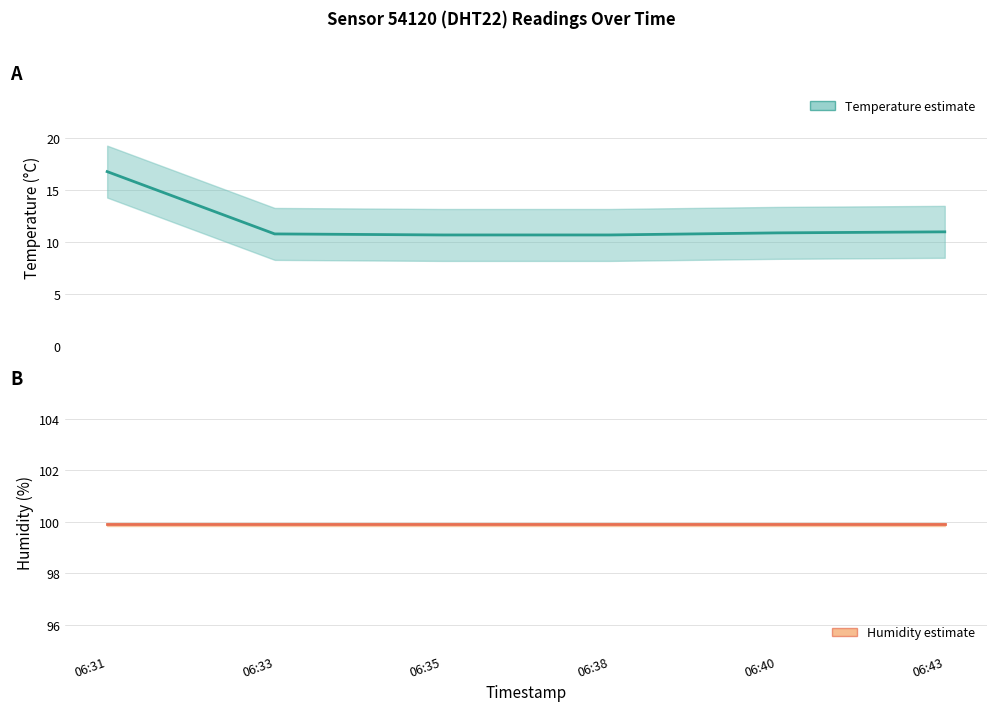

Which series has the largest total across all categories?

humidity